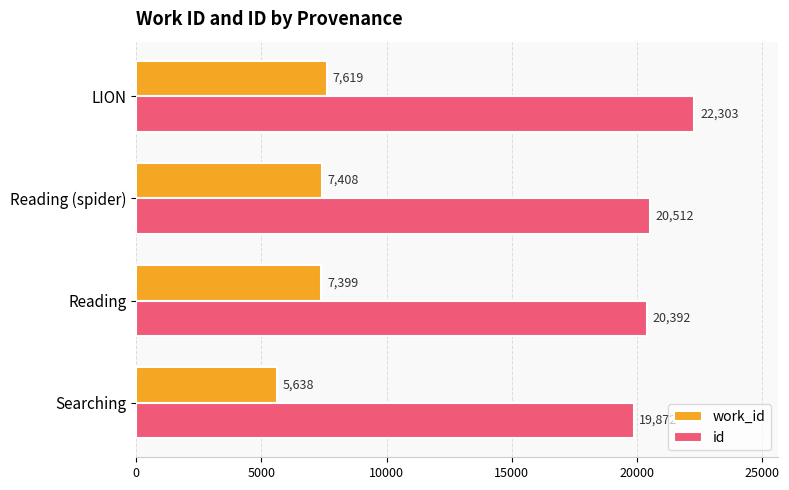

How many data points in id are less than 20512?

2